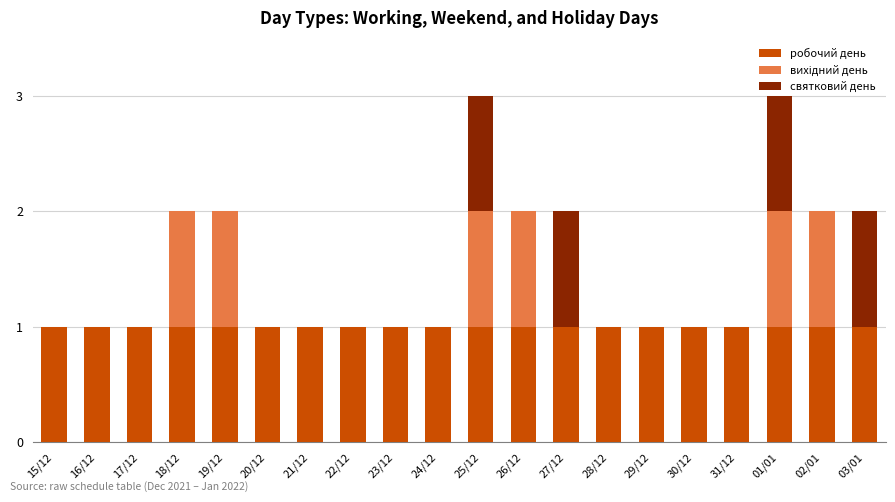

What is the sum of all робочий день values?

20